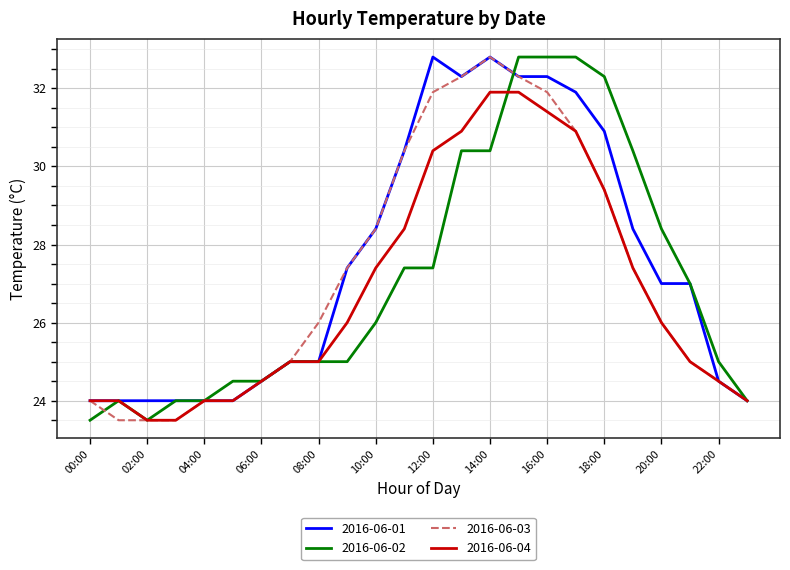

Does the chart display data point markers on the line(s)?

No